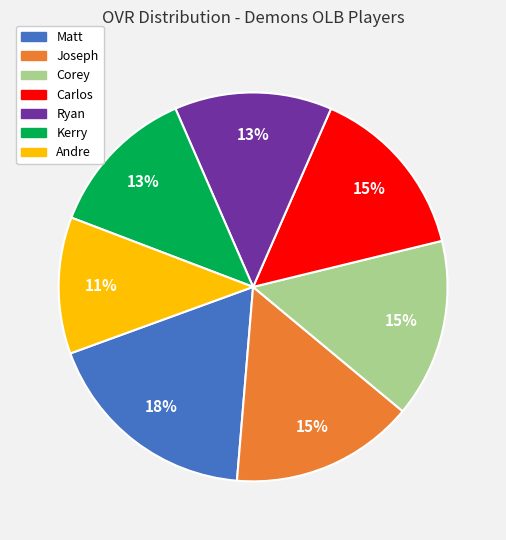

What is the ratio of the value at Andre to the value at Joseph?

0.7